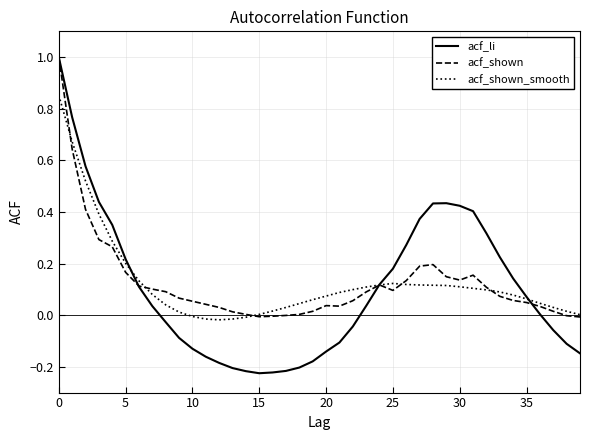

Which series has the largest range (max minus min)?

acf_li